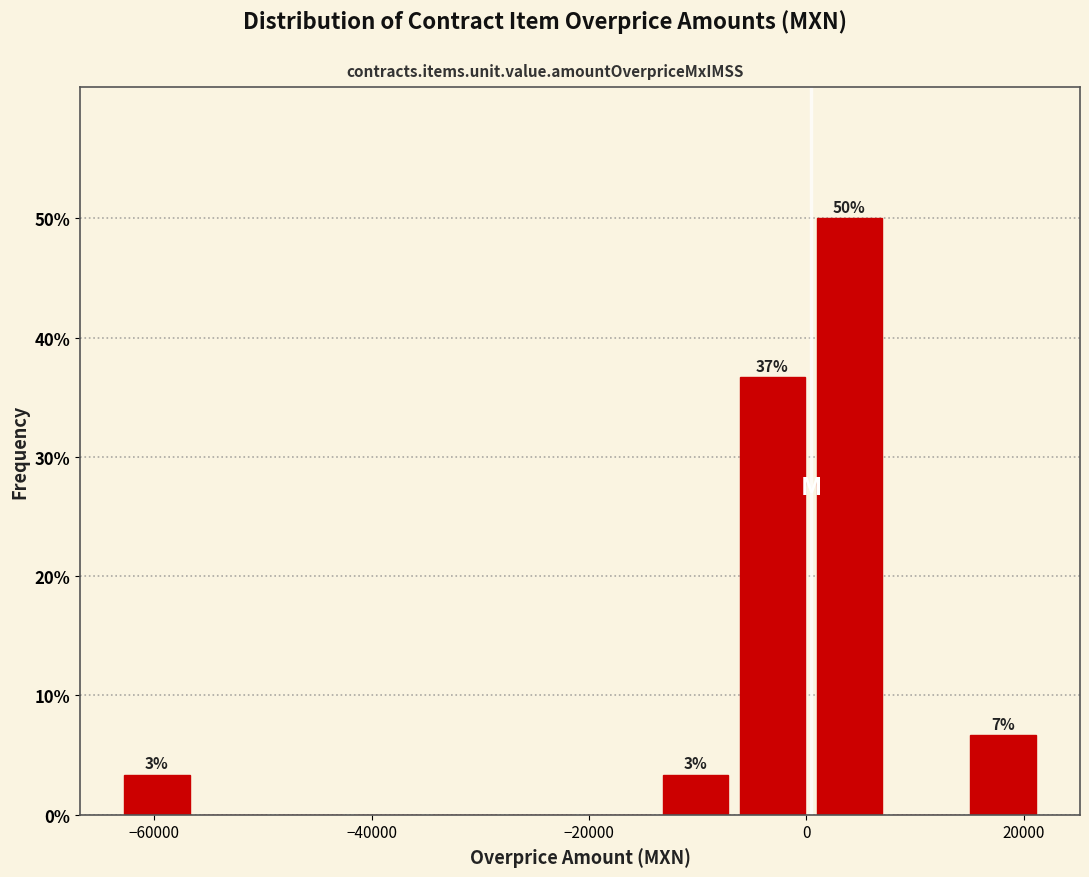

Read against the x-axis, roughly where is the centre of the tallest bar?

4000